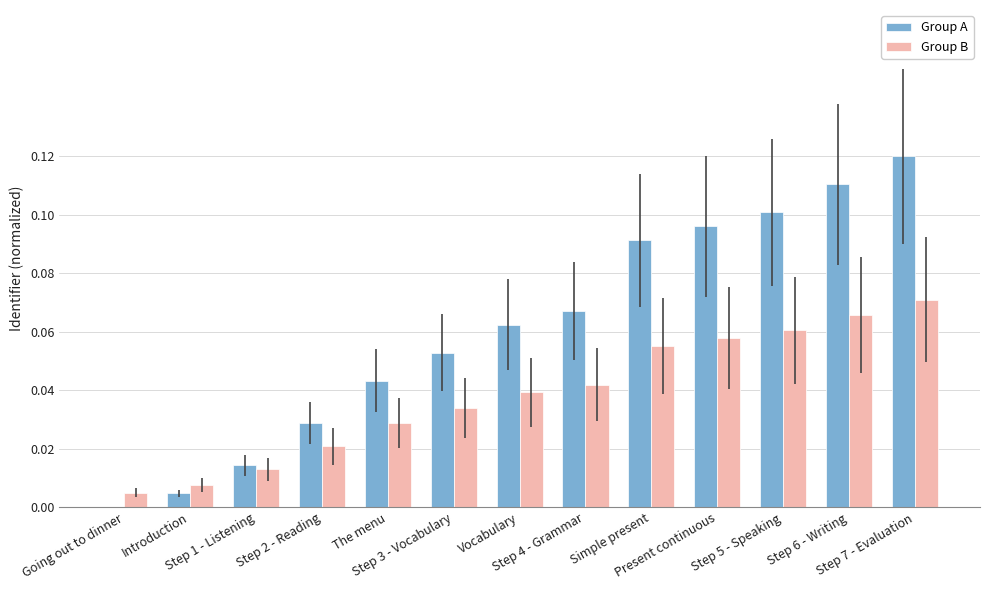

How many values in Group A are above zero?

12